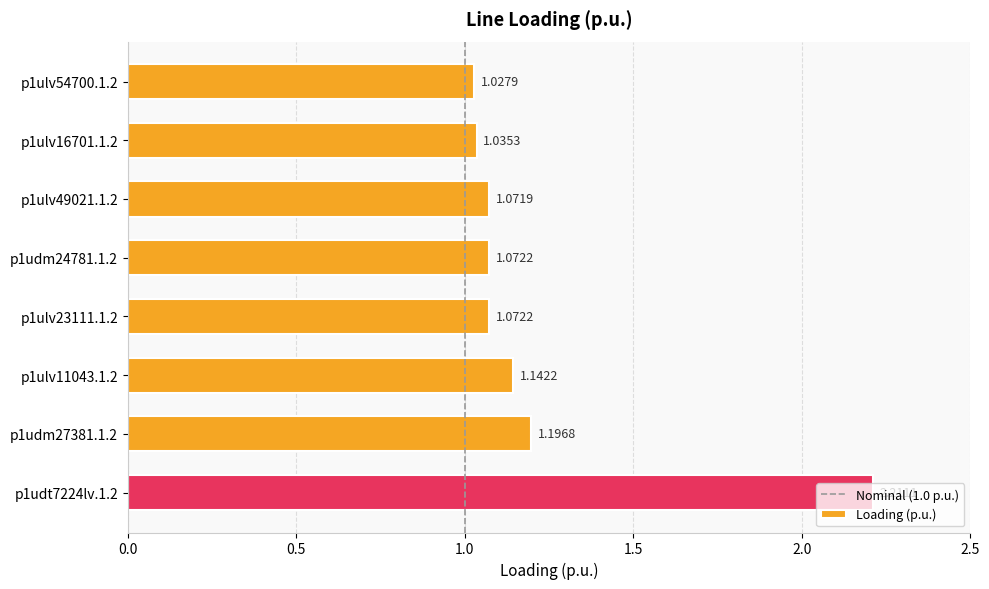

What is the sum of all values?

9.8